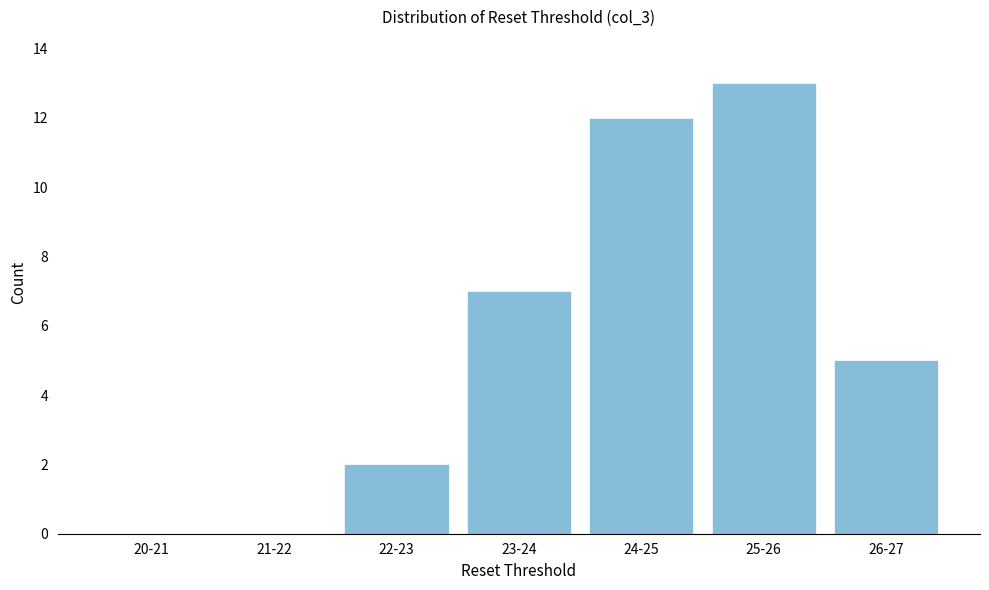

Reading left to right, what are all the values shown in this chart?

20-21=0	21-22=0	22-23=2	23-24=7	24-25=12	25-26=13	26-27=5